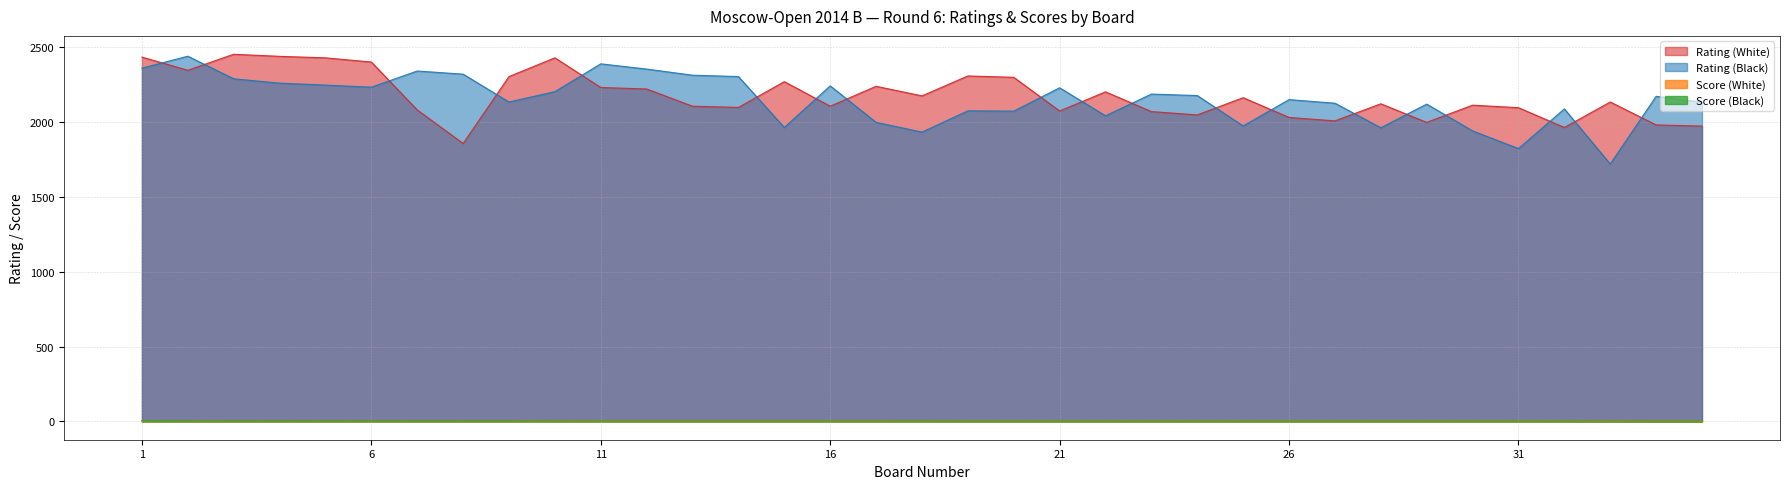

Which label corresponds to the largest value in the chart?

3